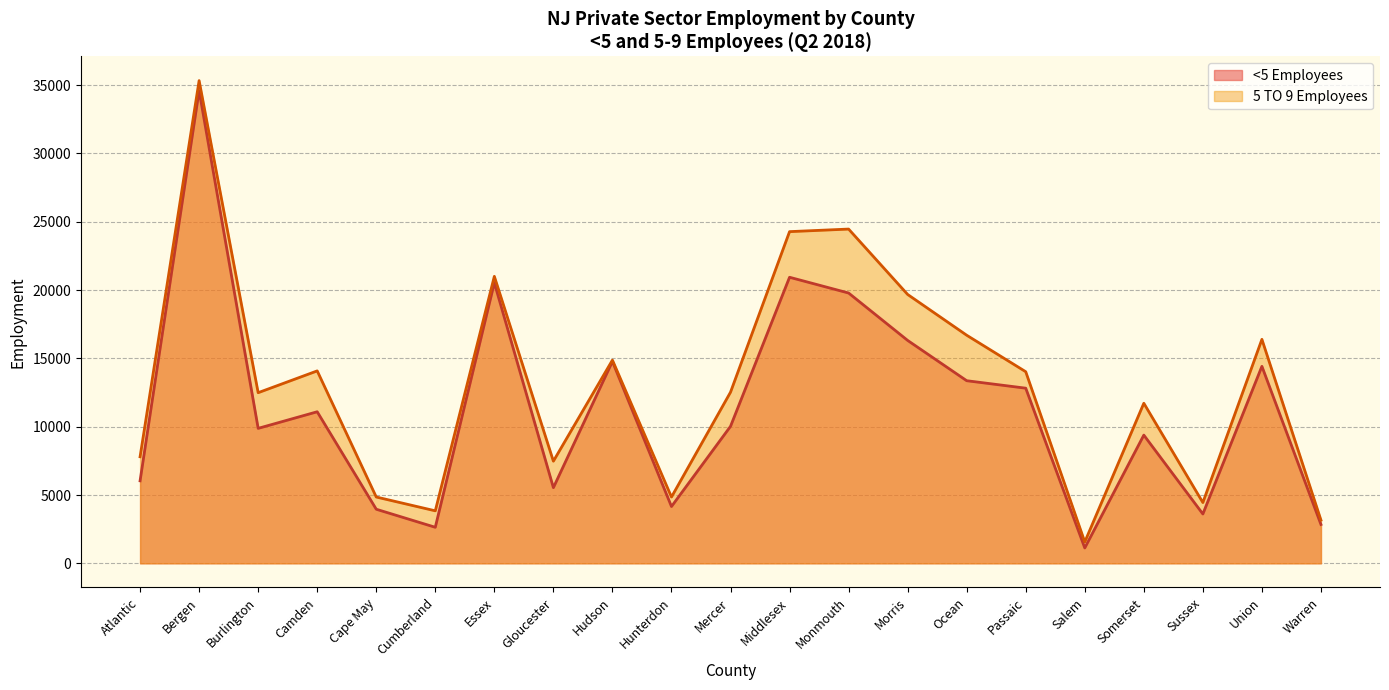

What is the label of the 15th point from the left?

Ocean